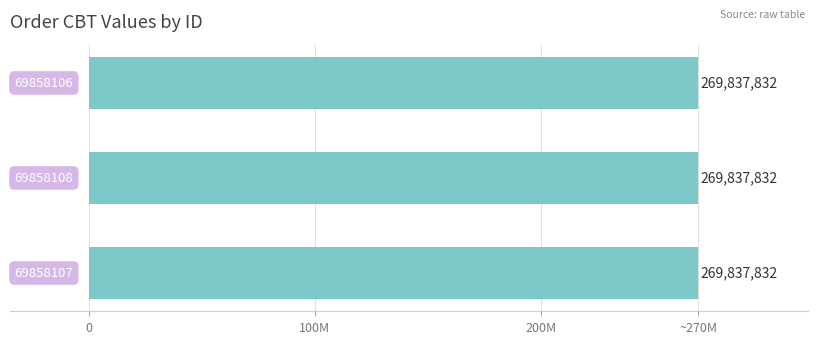

How many categories are shown in the chart?

3